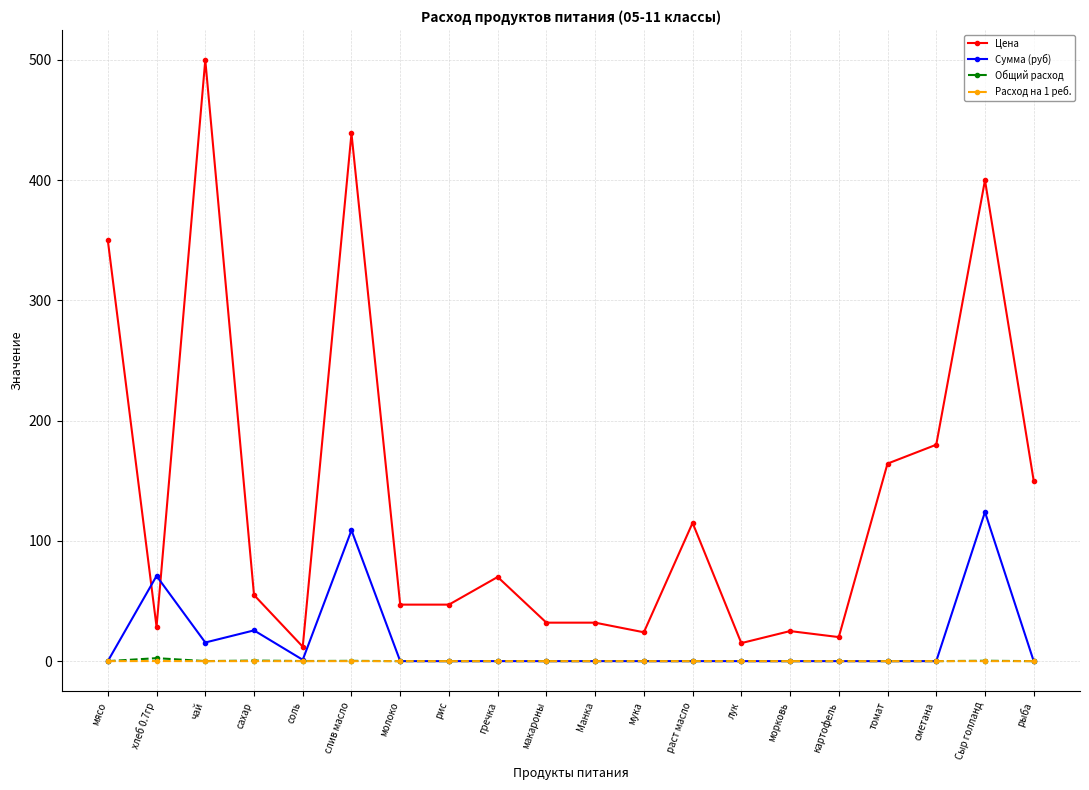

Is it true that Цена equals 70.0 at гречка?

True